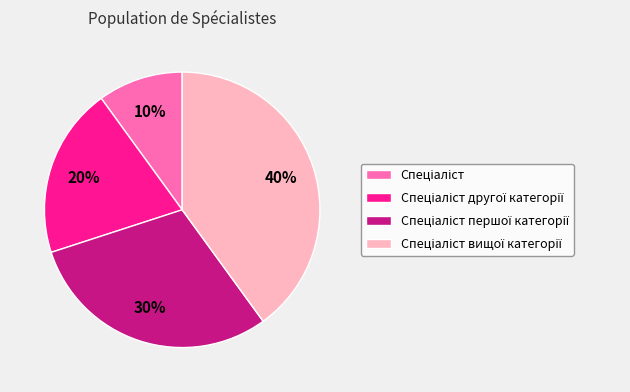

Is there any slice that represents more than half of the pie?

No